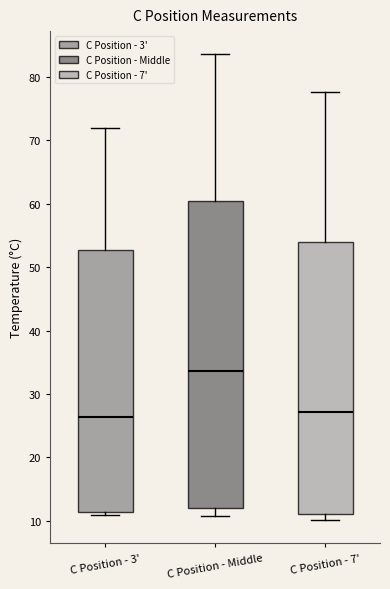

Reading left to right, read every box against the y-axis: the position of its median line, the range the box covers, and the ends of its whiskers. The values are not printed on the chart, so give them approximately, as read against the axis.

C Position - 3': median 26, box 11 to 53, whiskers 11 (just below the box's lower edge) to 72
C Position - Middle: median 34, box 12 to 60, whiskers 11 to 84
C Position - 7': median 27, box 11 to 54, whiskers 10 to 78